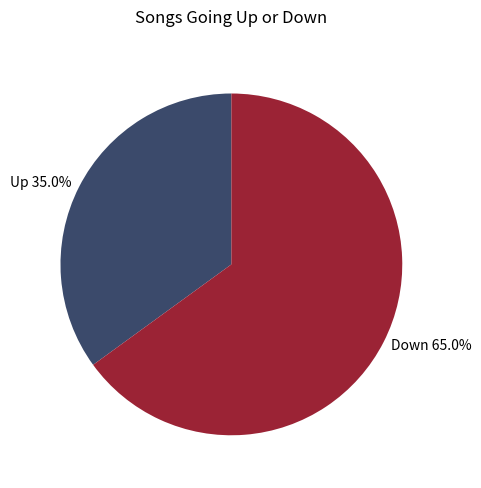

To the nearest percent, what is the difference between the largest and smallest slice percentages?

30%